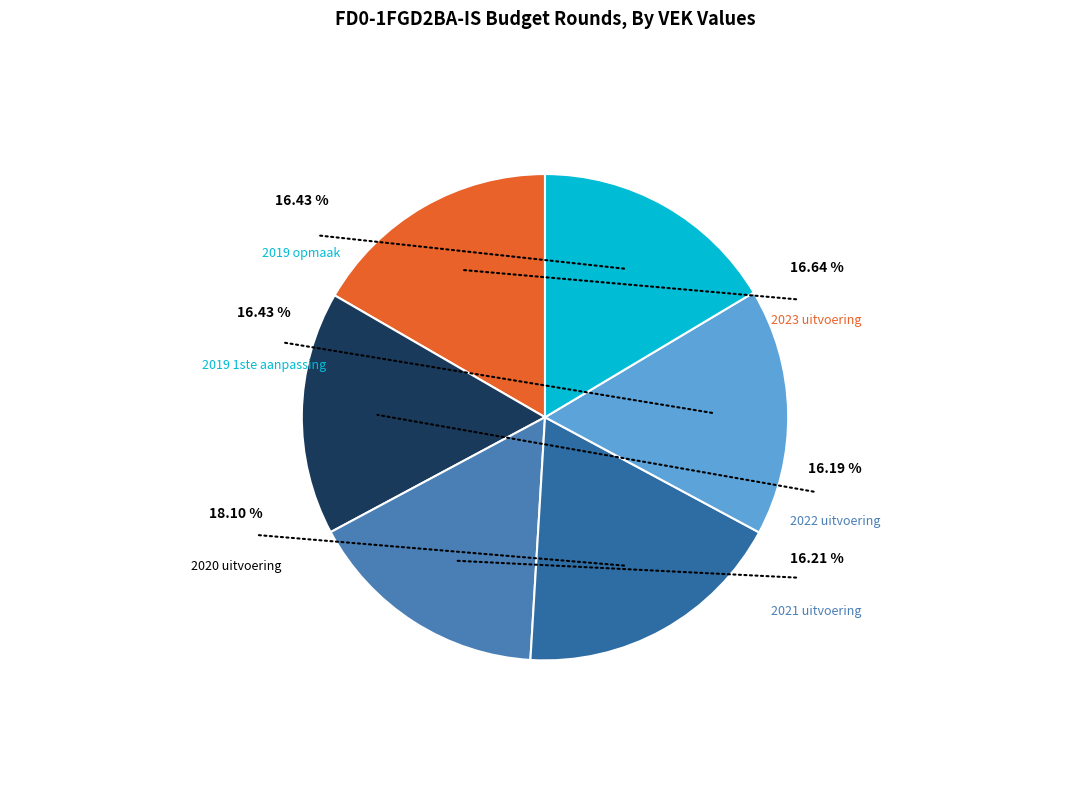

To the nearest percent, what percentage of the pie is 2023 uitvoering?

17%